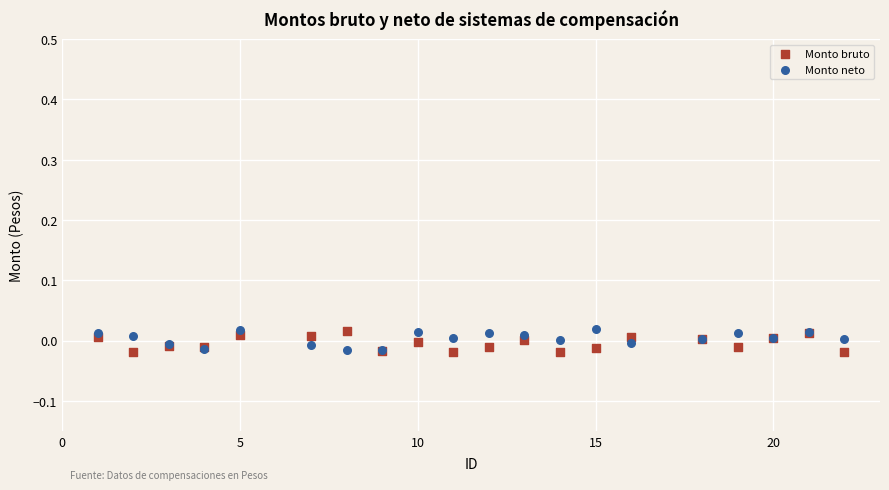

What is the X range (max minus min) for the scatter plot?

21.0